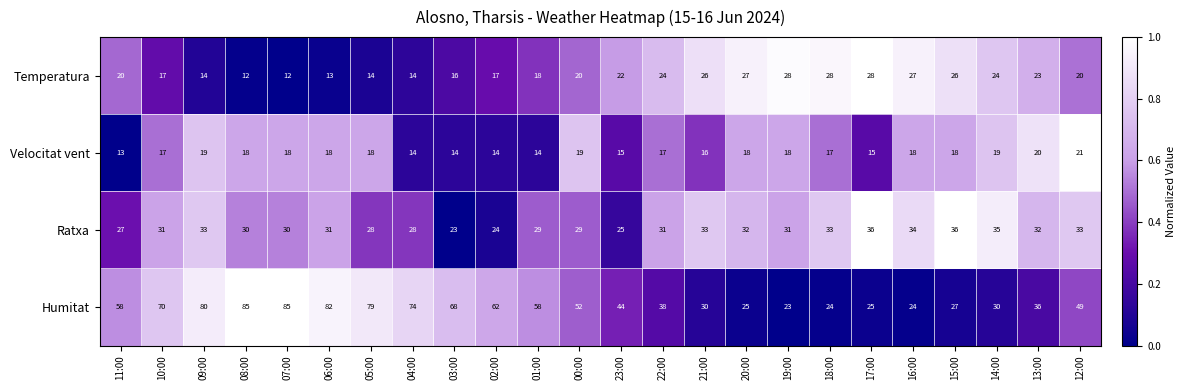

Is it true that Velocitat vent equals 25 at 23:00?

False